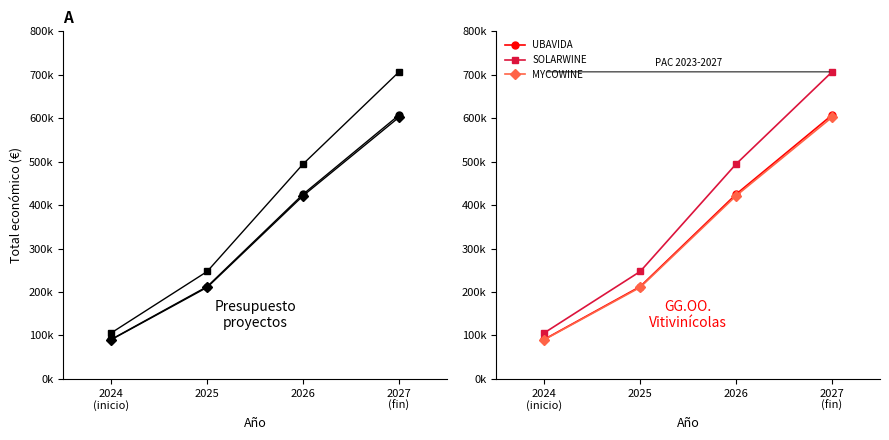

List the labels in order of SOLARWINE value, smallest first.

2024
(inicio), 2025, 2026, 2027
(fin)